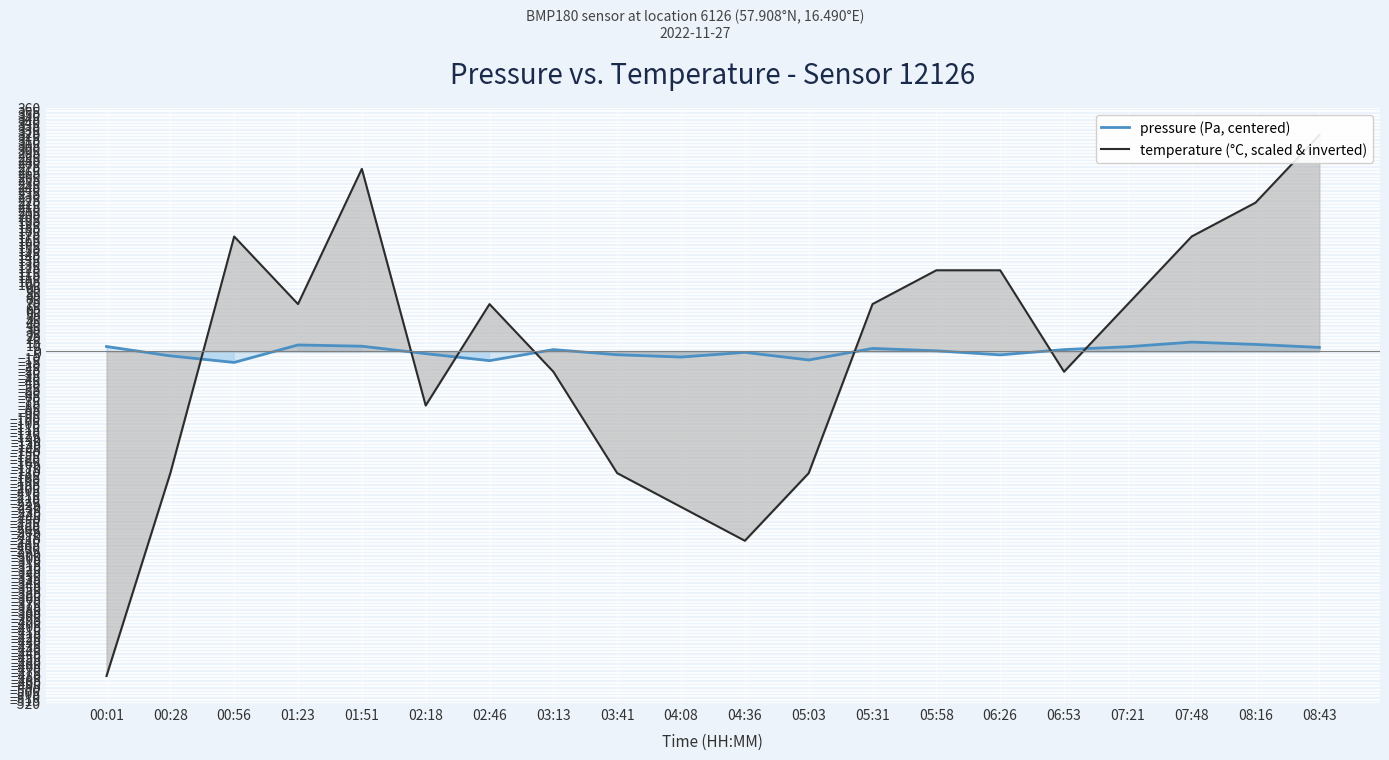

What position from the right is 05:58?

7